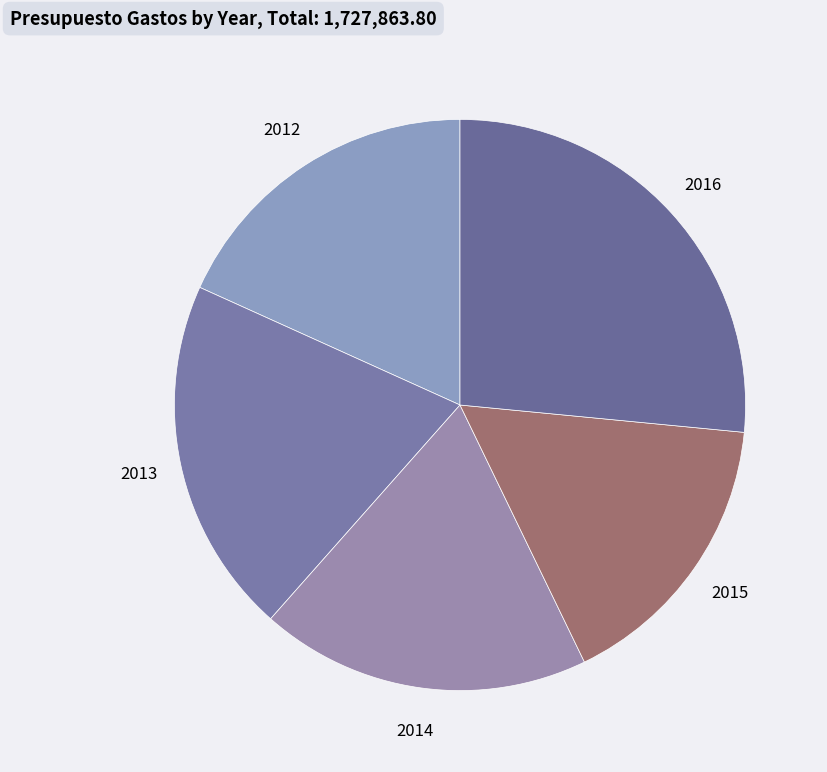

Is there a majority slice in this chart?

No